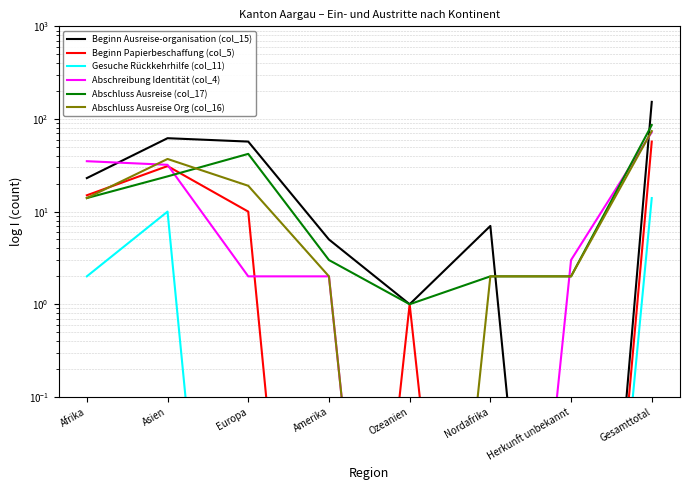

How many interior local peaks does the Beginn Ausreise-organisation (col_15) series have?

2